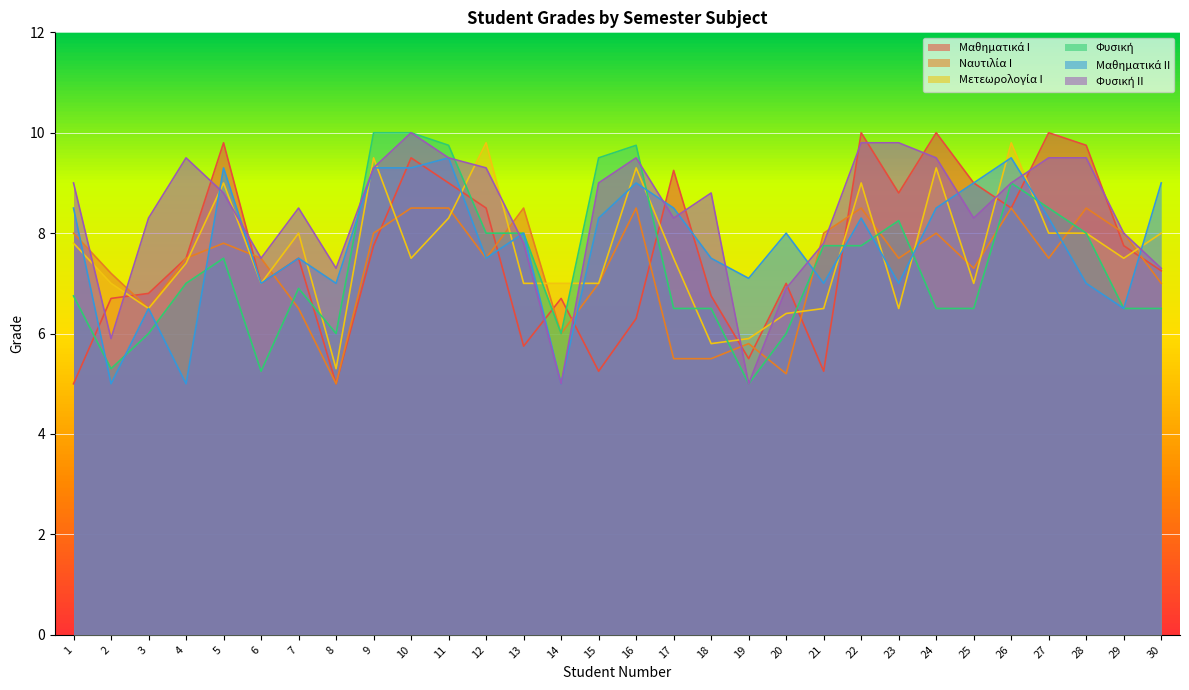

True or false: Ναυτιλία Ι has more than 1 points higher than both neighbors.

True